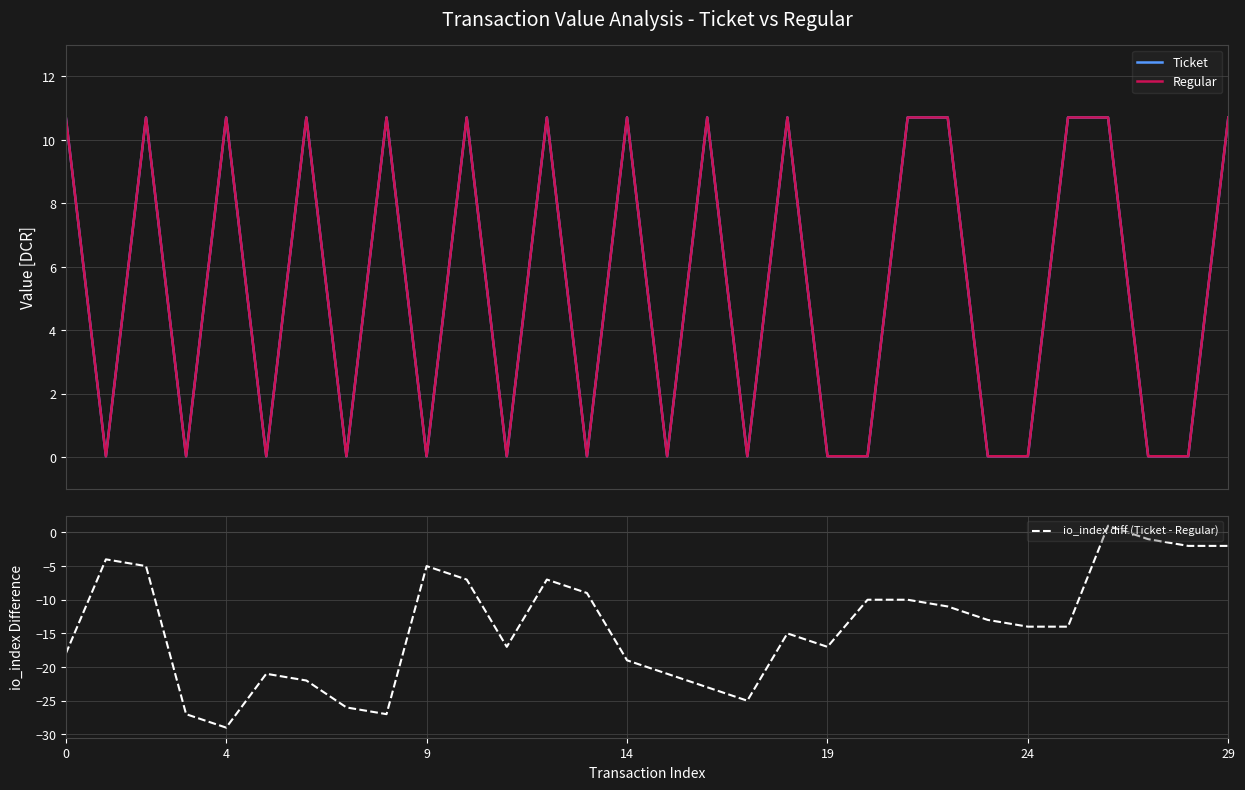

True or false: Regular has a value of 3.3 at 18.

False